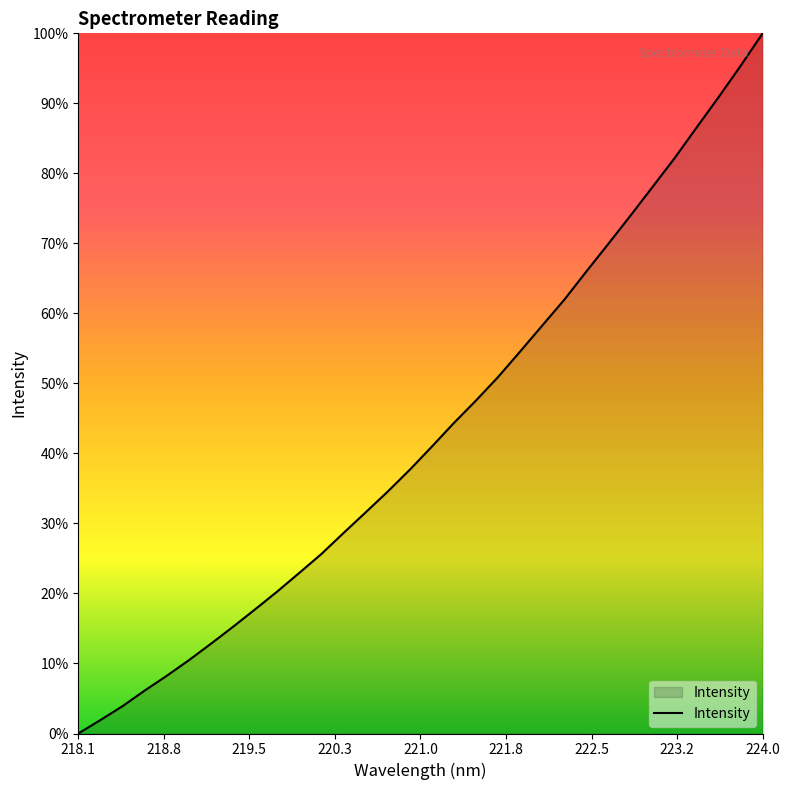

Does the chart have visible grid lines?

No